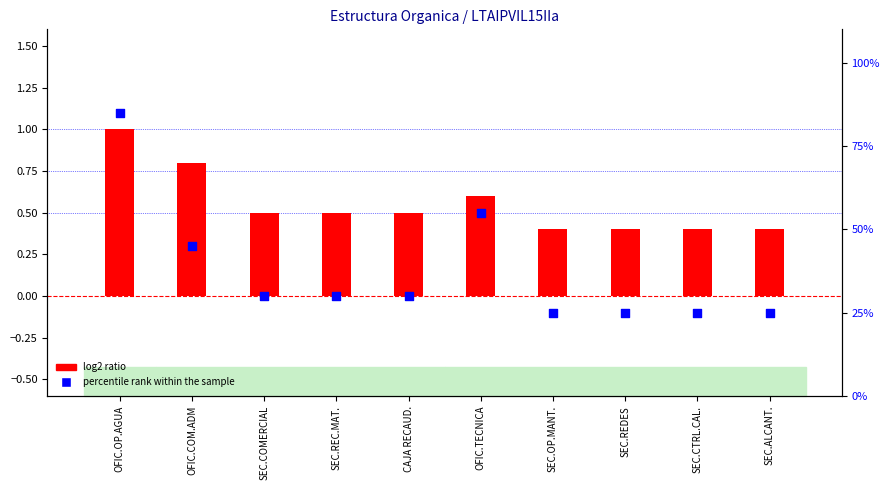

What is the total value across all series at SEC.REDES?

0.7